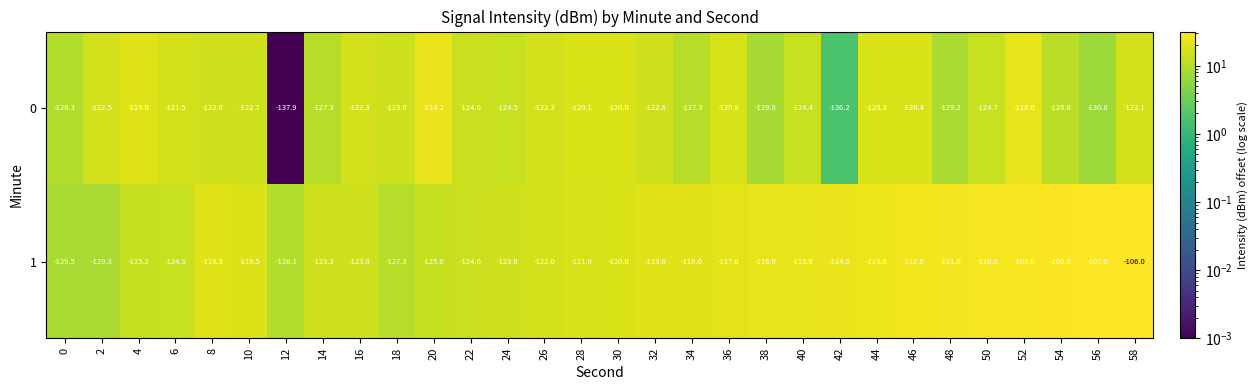

Is the value of 1 at 48 greater than the value of 0 at 58?

Yes